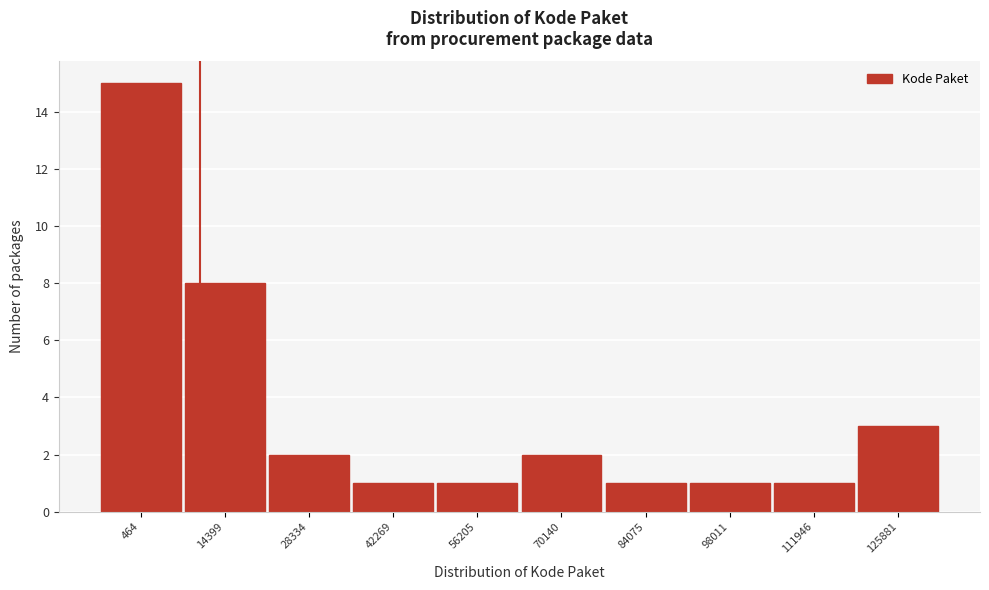

Reading left to right, list all the values displayed in this chart.

15	8	2	1	1	2	1	1	1	3